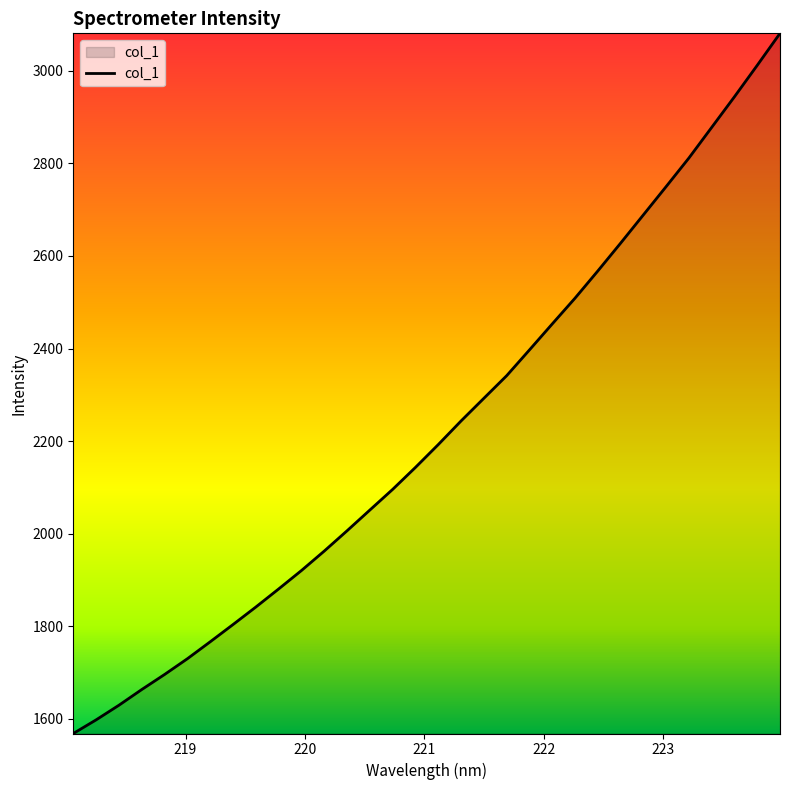

What is the maximum value shown in the chart?

3081.0